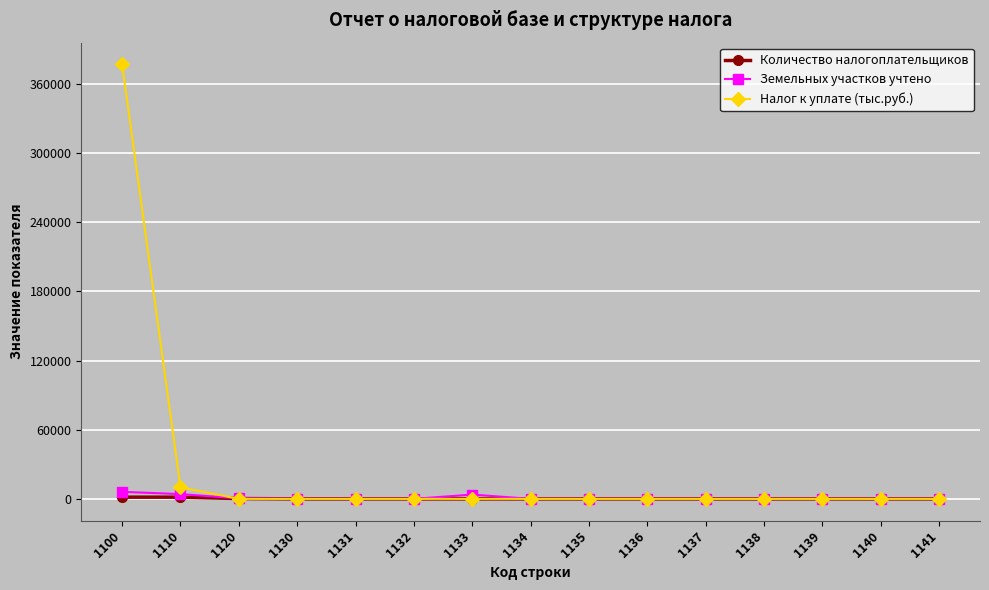

How many categories are shown in the chart?

15